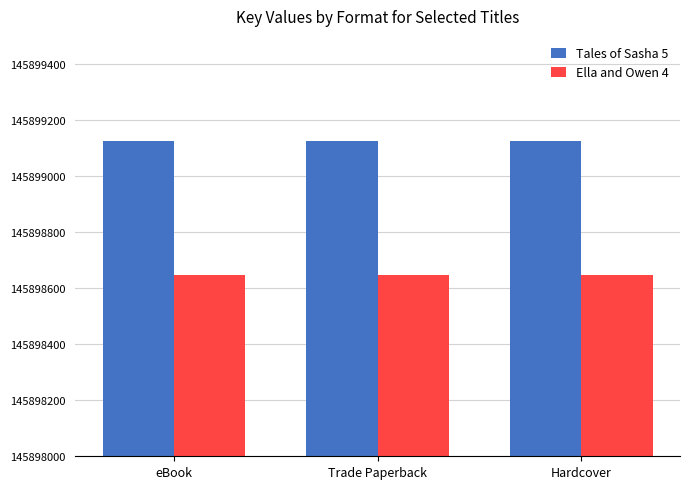

What is the value of the Tales of Sasha 5 bar at the 2nd from the left?

145899124